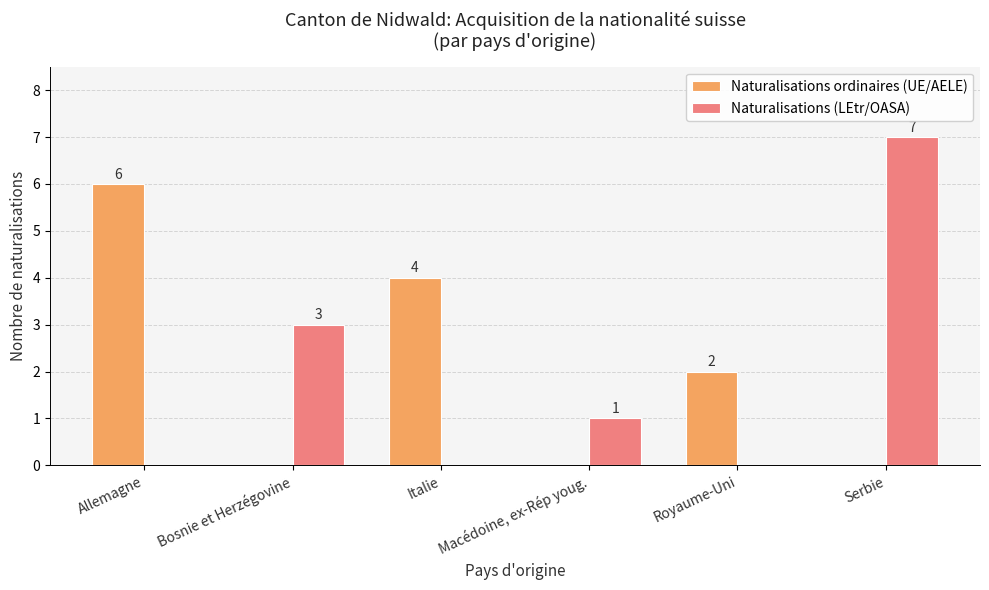

Reading left to right, transcribe all the data shown in this chart.

Naturalisations ordinaires (UE/AELE): Allemagne=6	Bosnie et Herzégovine=0	Italie=4	Macédoine, ex-Rép youg.=0	Royaume-Uni=2	Serbie=0
Naturalisations (LEtr/OASA): Allemagne=0	Bosnie et Herzégovine=3	Italie=0	Macédoine, ex-Rép youg.=1	Royaume-Uni=0	Serbie=7